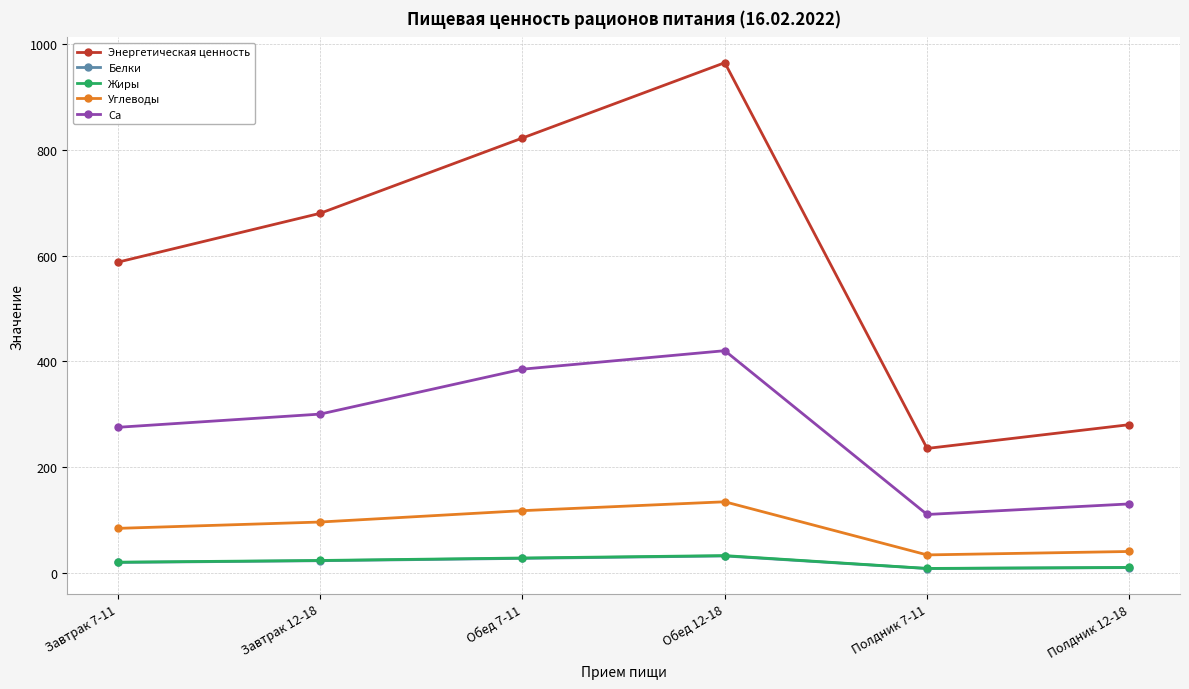

What are all the series names shown in the legend?

Энергетическая ценность, Белки, Жиры, Углеводы, Ca